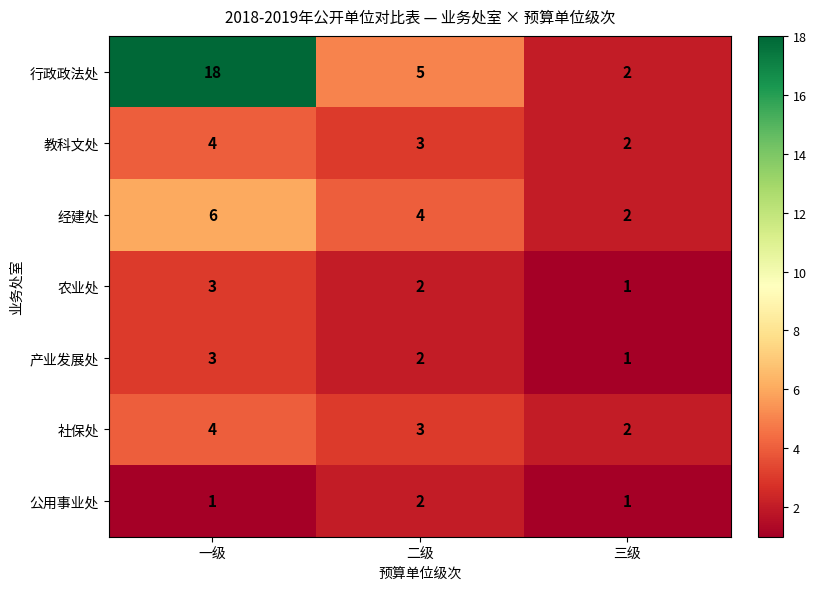

What is the difference between the highest and lowest values at 一级?

17